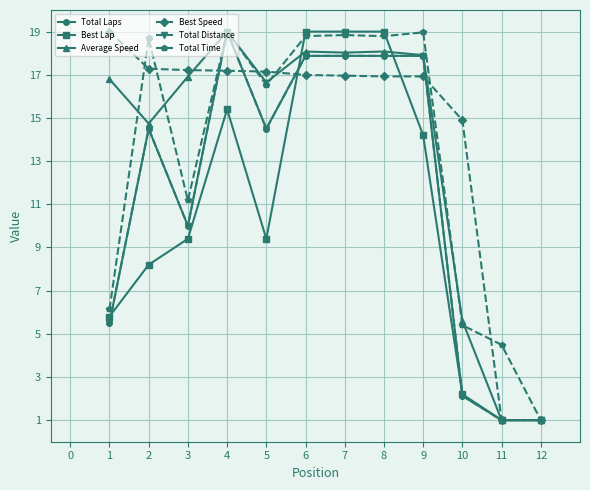

True or false: Total Time has a value of 1.3 at 9.

False